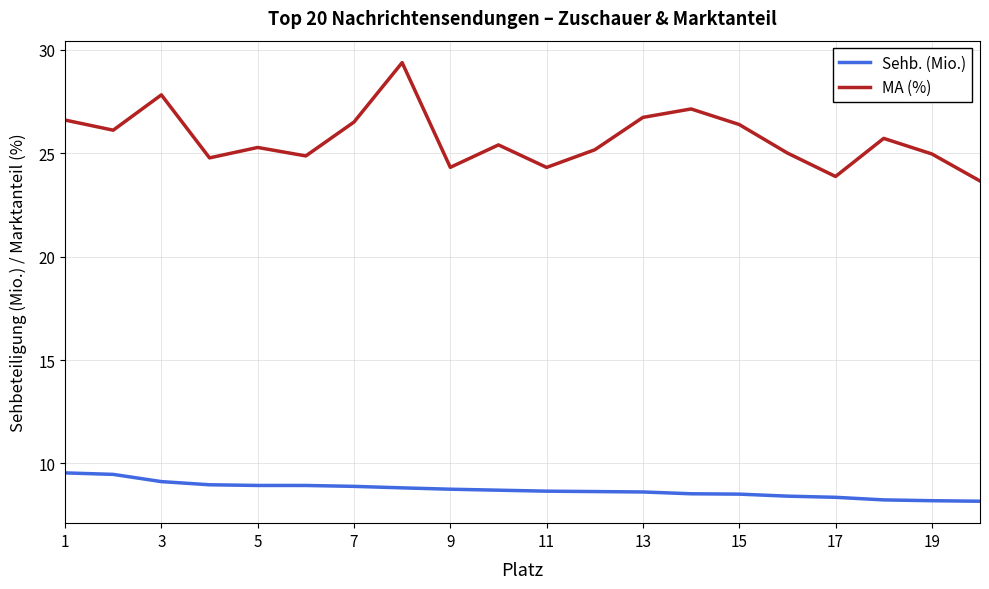

Which series has the largest total across all categories?

MA (%)